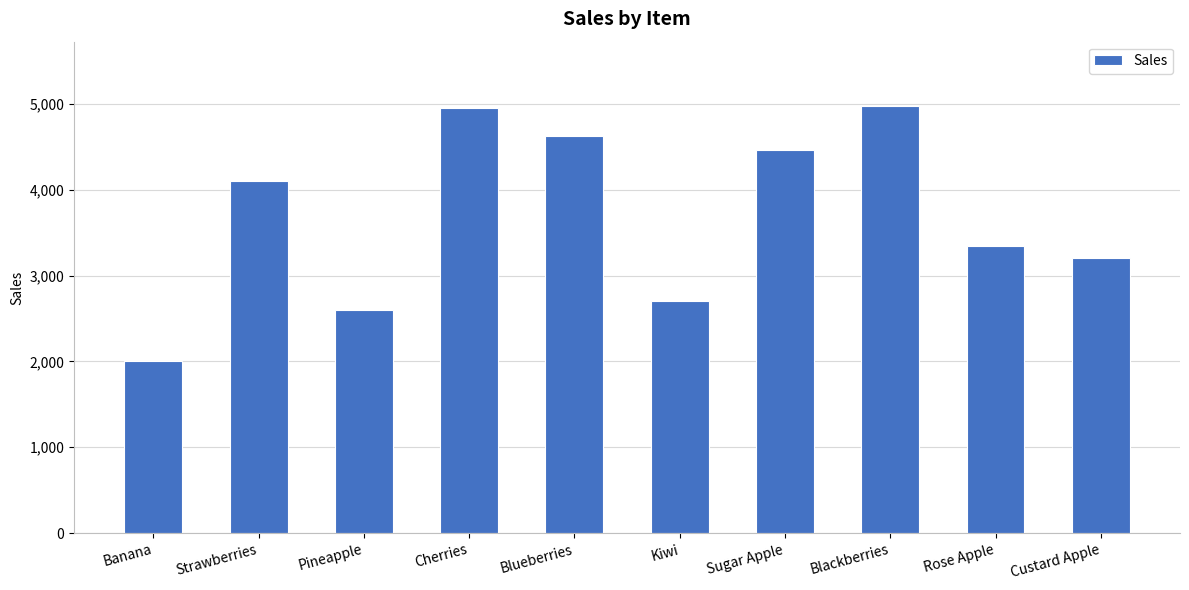

The chart shows a value of 857 at Banana. True or false?

False